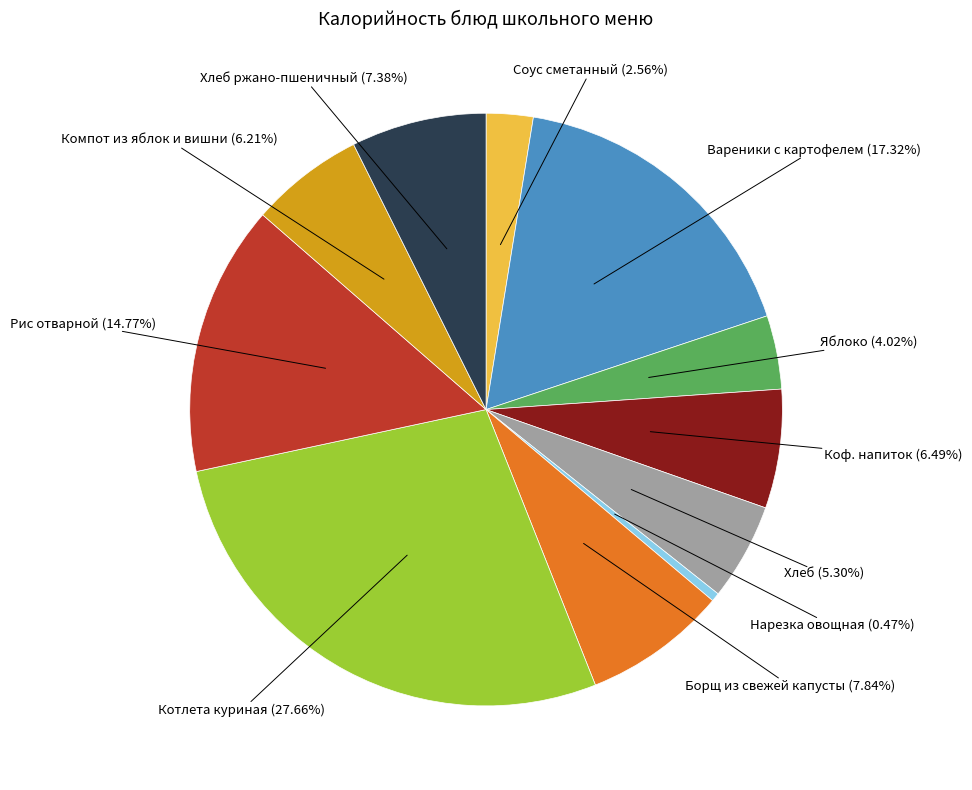

How many segments does this pie chart have?

11